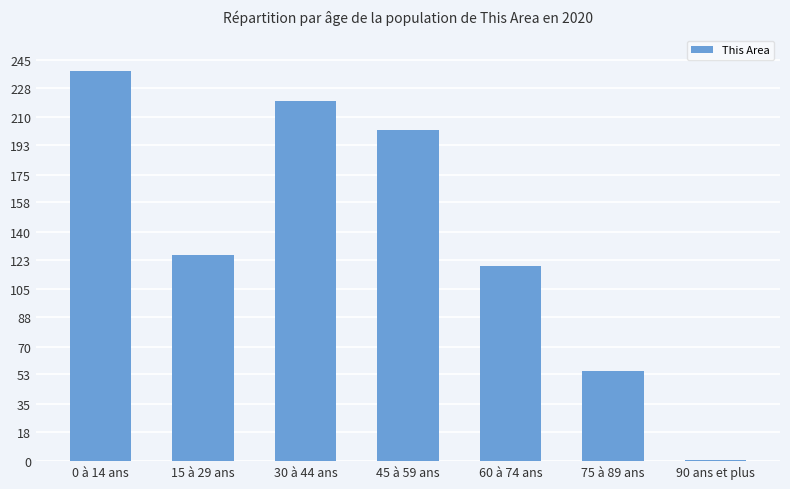

Where is the data nearest to the value 119?

60 à 74 ans